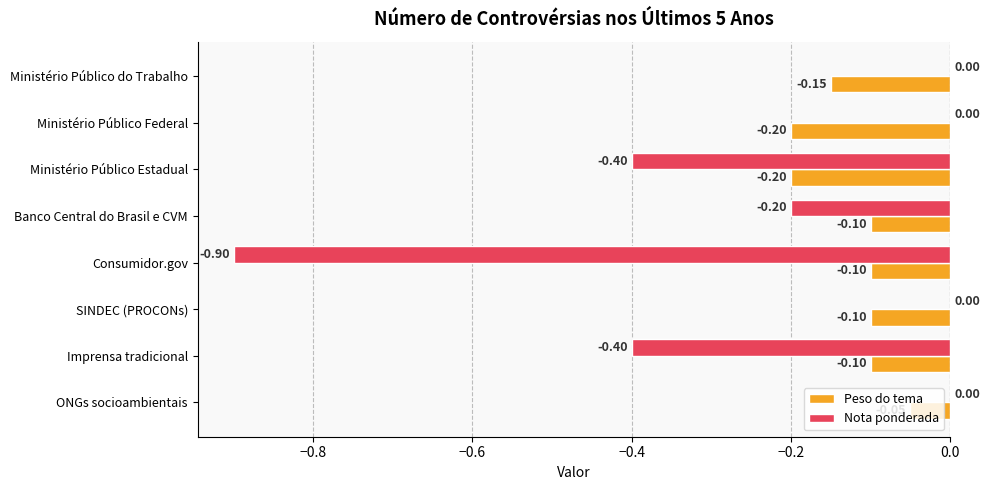

At which category is the sum across all series the highest?

ONGs socioambientais